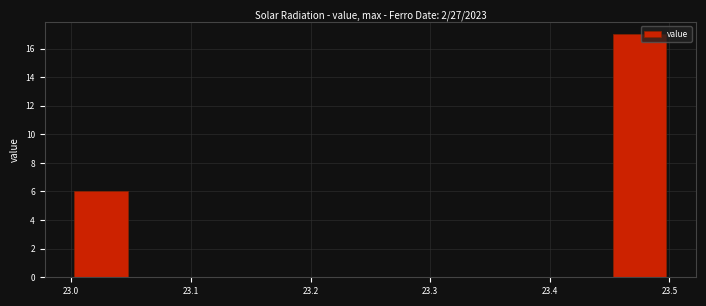

Reading left to right, list every bar in this chart as the range it spans on the x-axis followed by its height. The values are not printed on the chart, so give them approximately, as read against the axis.

23.00 to 23.05: 6
23.05 to 23.10: 0
23.10 to 23.15: 0
23.15 to 23.20: 0
23.20 to 23.25: 0
23.25 to 23.30: 0
23.30 to 23.35: 0
23.35 to 23.40: 0
23.40 to 23.45: 0
23.45 to 23.50: 17